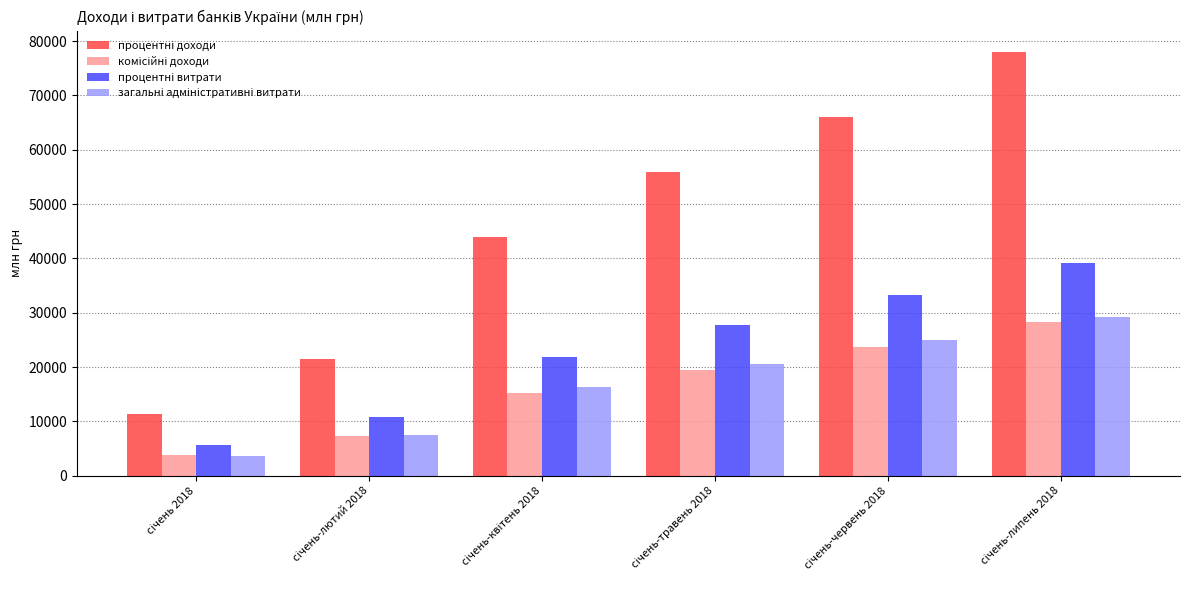

What is the maximum value shown in the chart?

78045